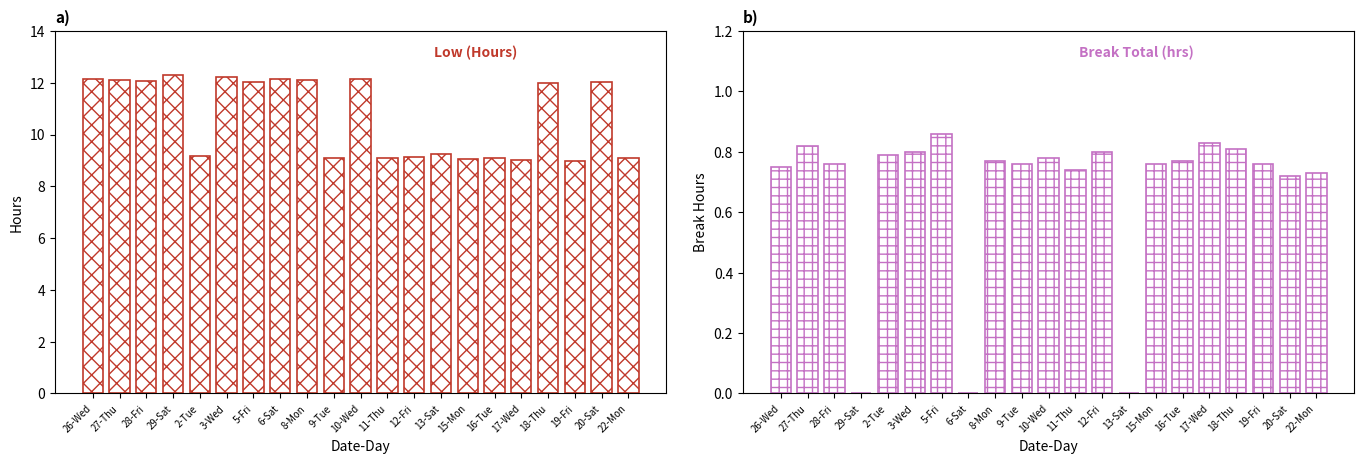

Reading right to left, transcribe all the data shown in this chart.

Low (hours): 22-Mon=9.1	20-Sat=12.0	19-Fri=9.0	18-Thu=12.0	17-Wed=9.0	16-Tue=9.1	15-Mon=9.1	13-Sat=9.2	12-Fri=9.1	11-Thu=9.1	10-Wed=12.2	9-Tue=9.1	8-Mon=12.1	6-Sat=12.2	5-Fri=12.0	3-Wed=12.2	2-Tue=9.2	29-Sat=12.3	28-Fri=12.1	27-Thu=12.1	26-Wed=12.2
Break Total (hrs): 22-Mon=0.7	20-Sat=0.7	19-Fri=0.8	18-Thu=0.8	17-Wed=0.8	16-Tue=0.8	15-Mon=0.8	13-Sat=0.0	12-Fri=0.8	11-Thu=0.7	10-Wed=0.8	9-Tue=0.8	8-Mon=0.8	6-Sat=0.0	5-Fri=0.9	3-Wed=0.8	2-Tue=0.8	29-Sat=0.0	28-Fri=0.8	27-Thu=0.8	26-Wed=0.8